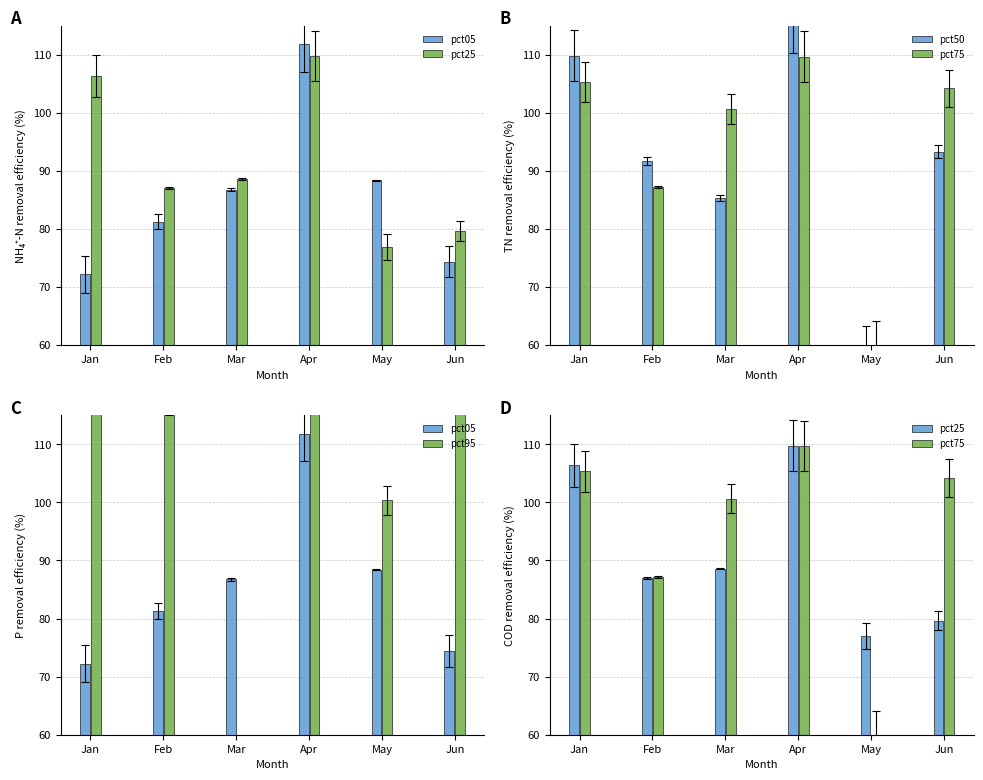

What is the average value of the pct05 series?

85.8